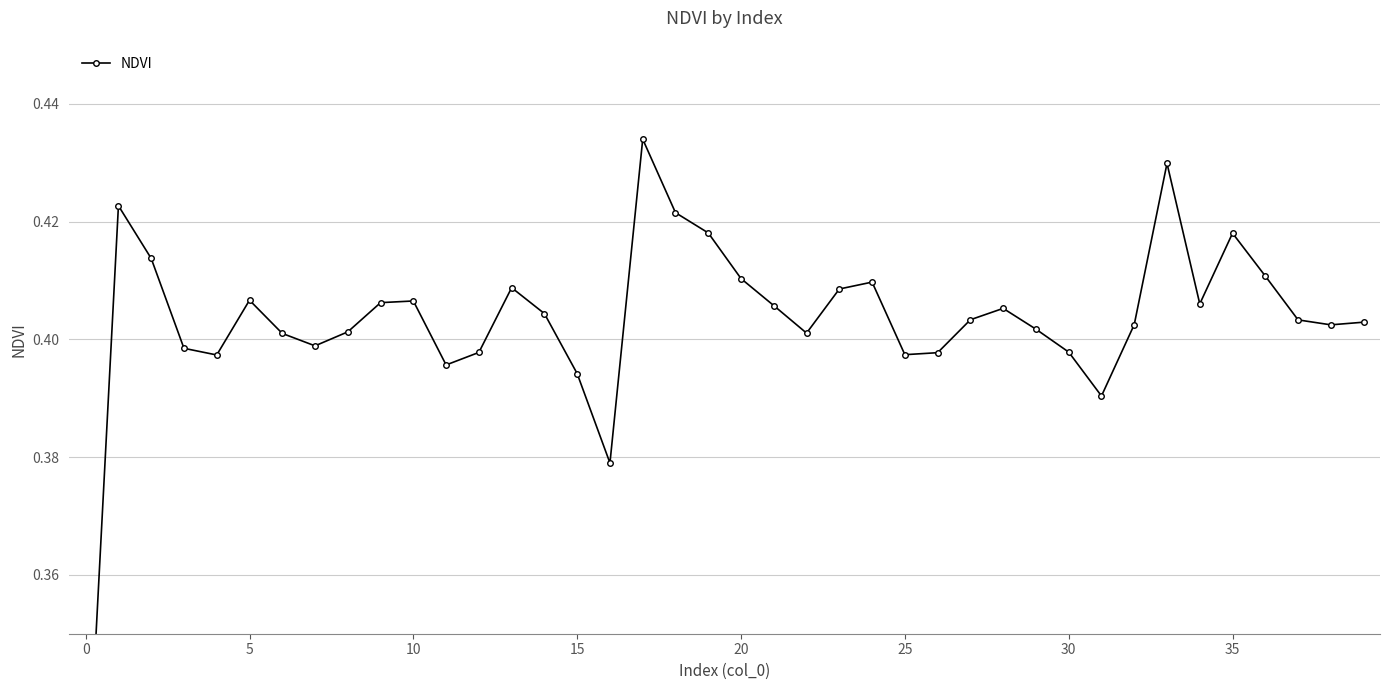

Which label corresponds to the largest value in the chart?

17